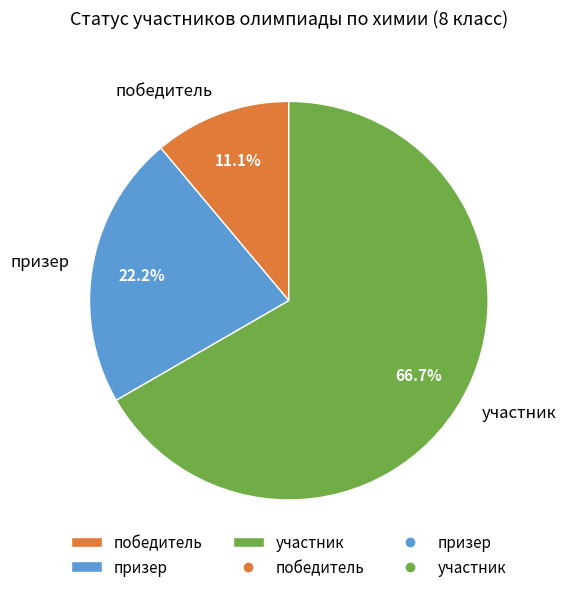

Approximately how many times larger is the value at призер compared to участник?

0.3